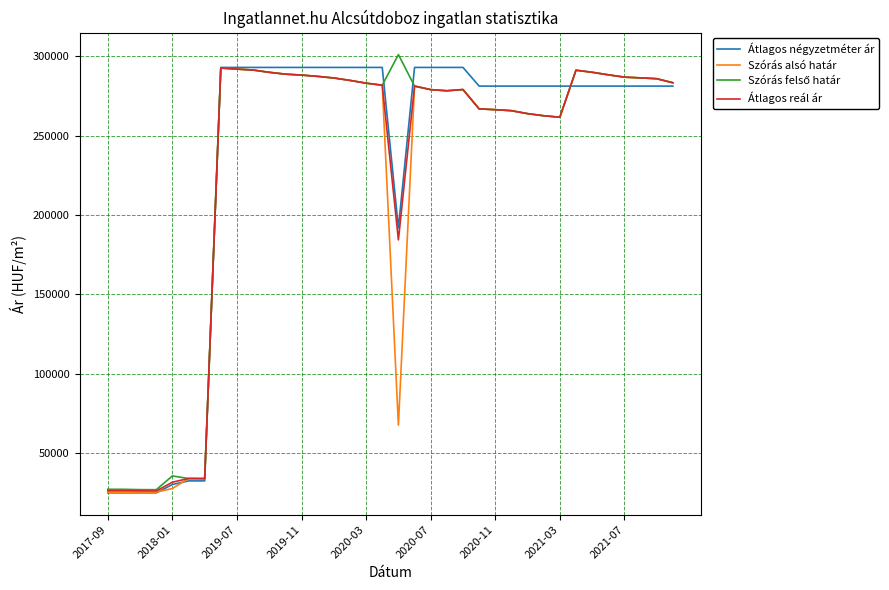

What is the highest value of the Átlagos reál ár series?

292544